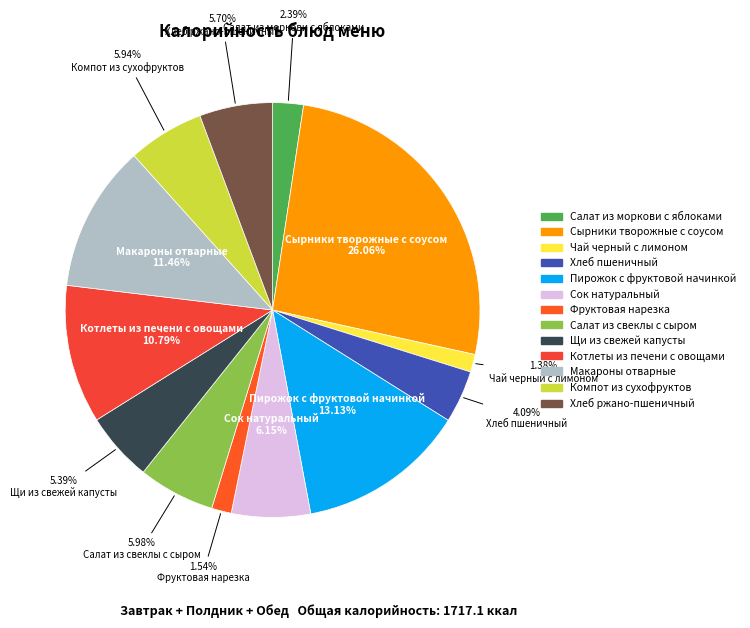

Is there any slice that represents more than half of the pie?

No